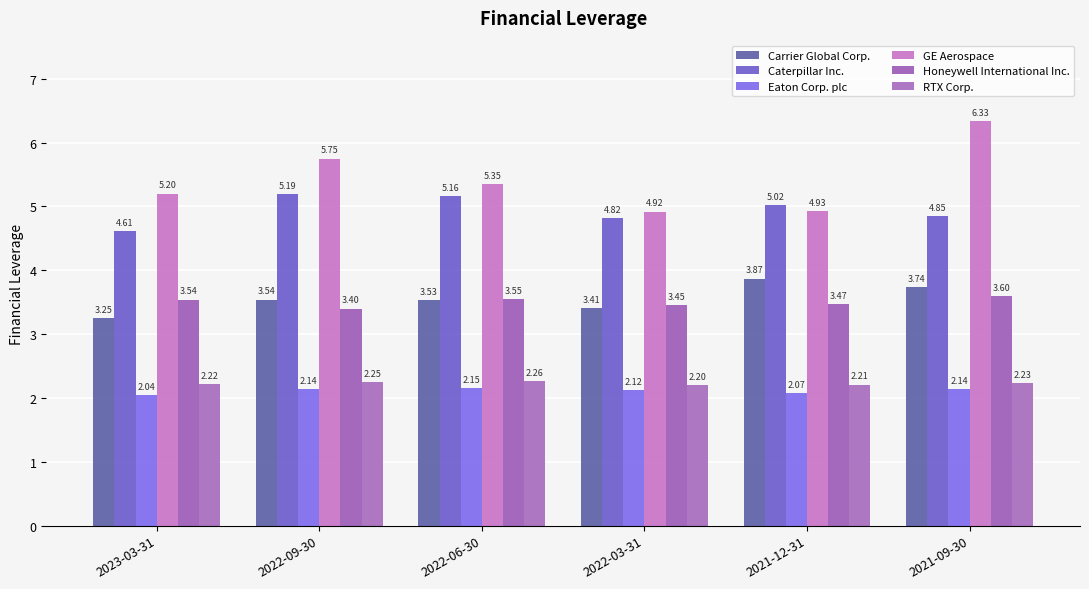

Does the chart contain any negative values?

No